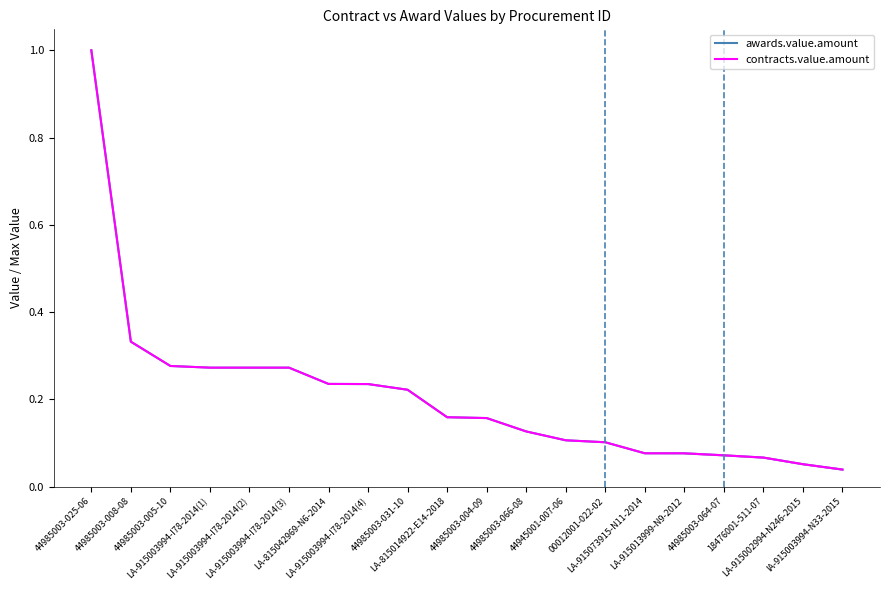

Does the chart display data point markers on the line(s)?

No